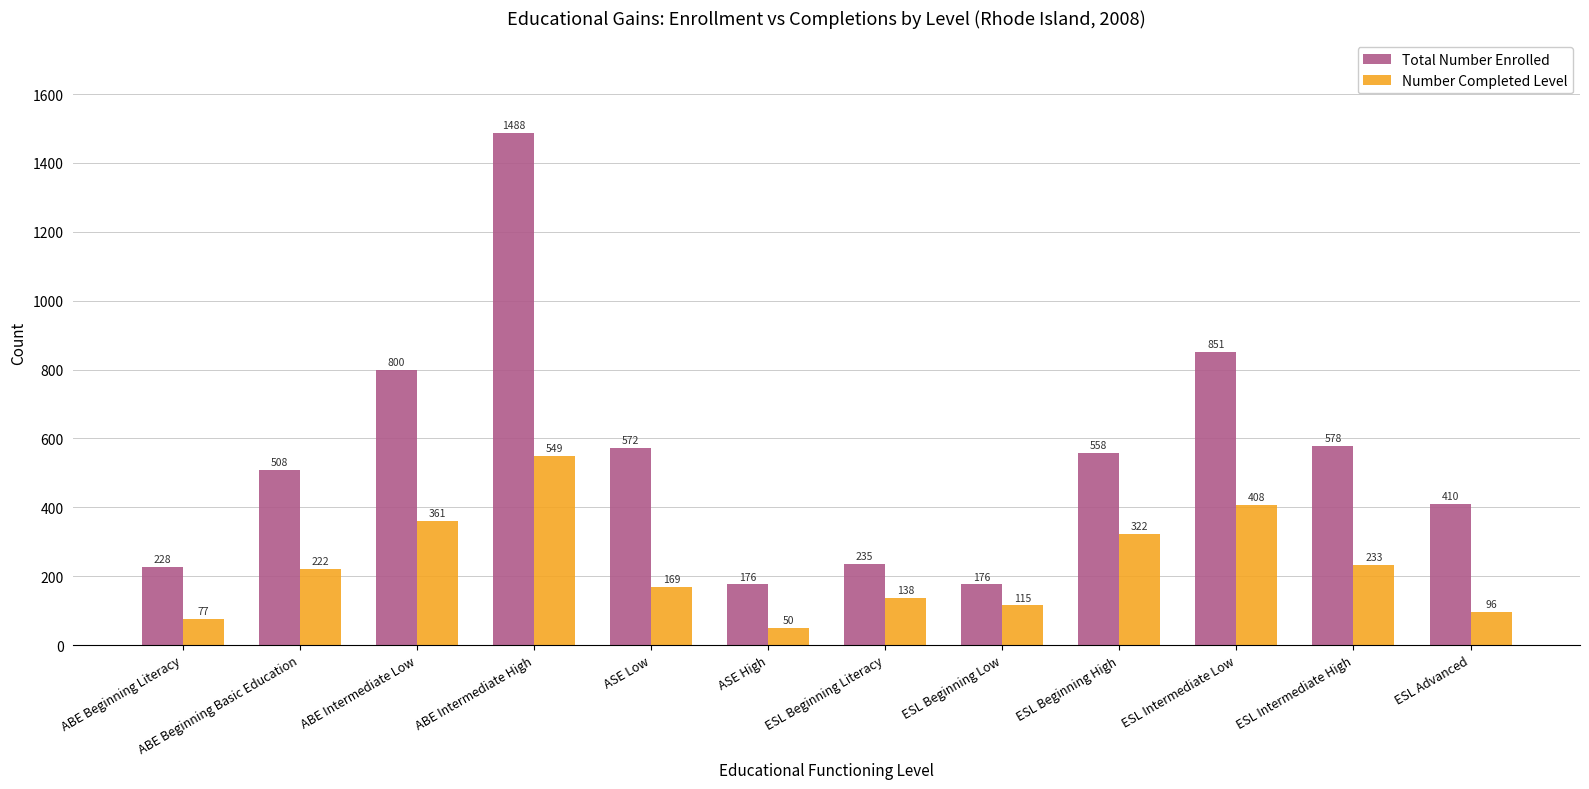

Which series has the widest spread of values?

Total Number Enrolled